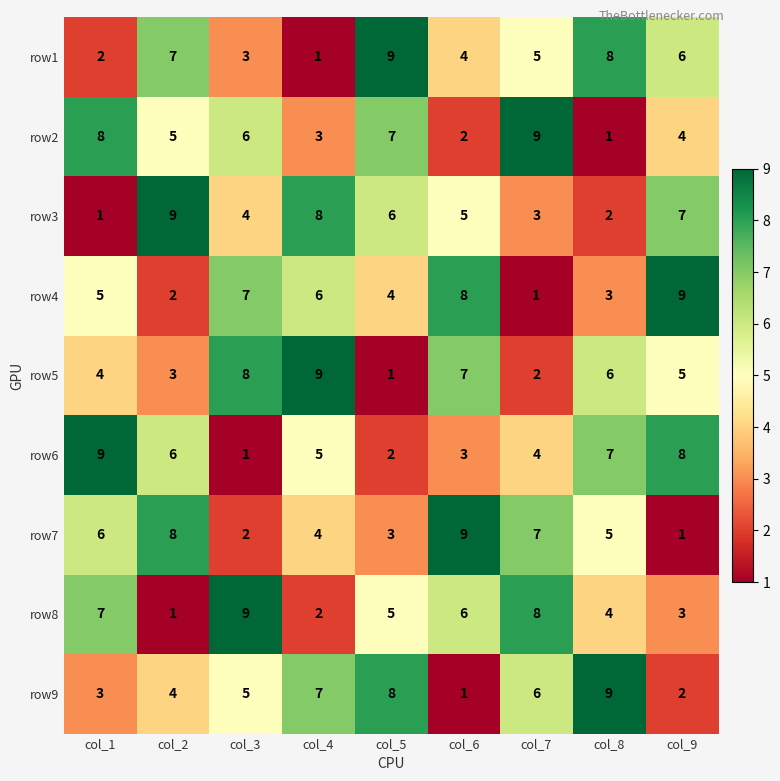

At which label does row7 reach its peak?

col_6